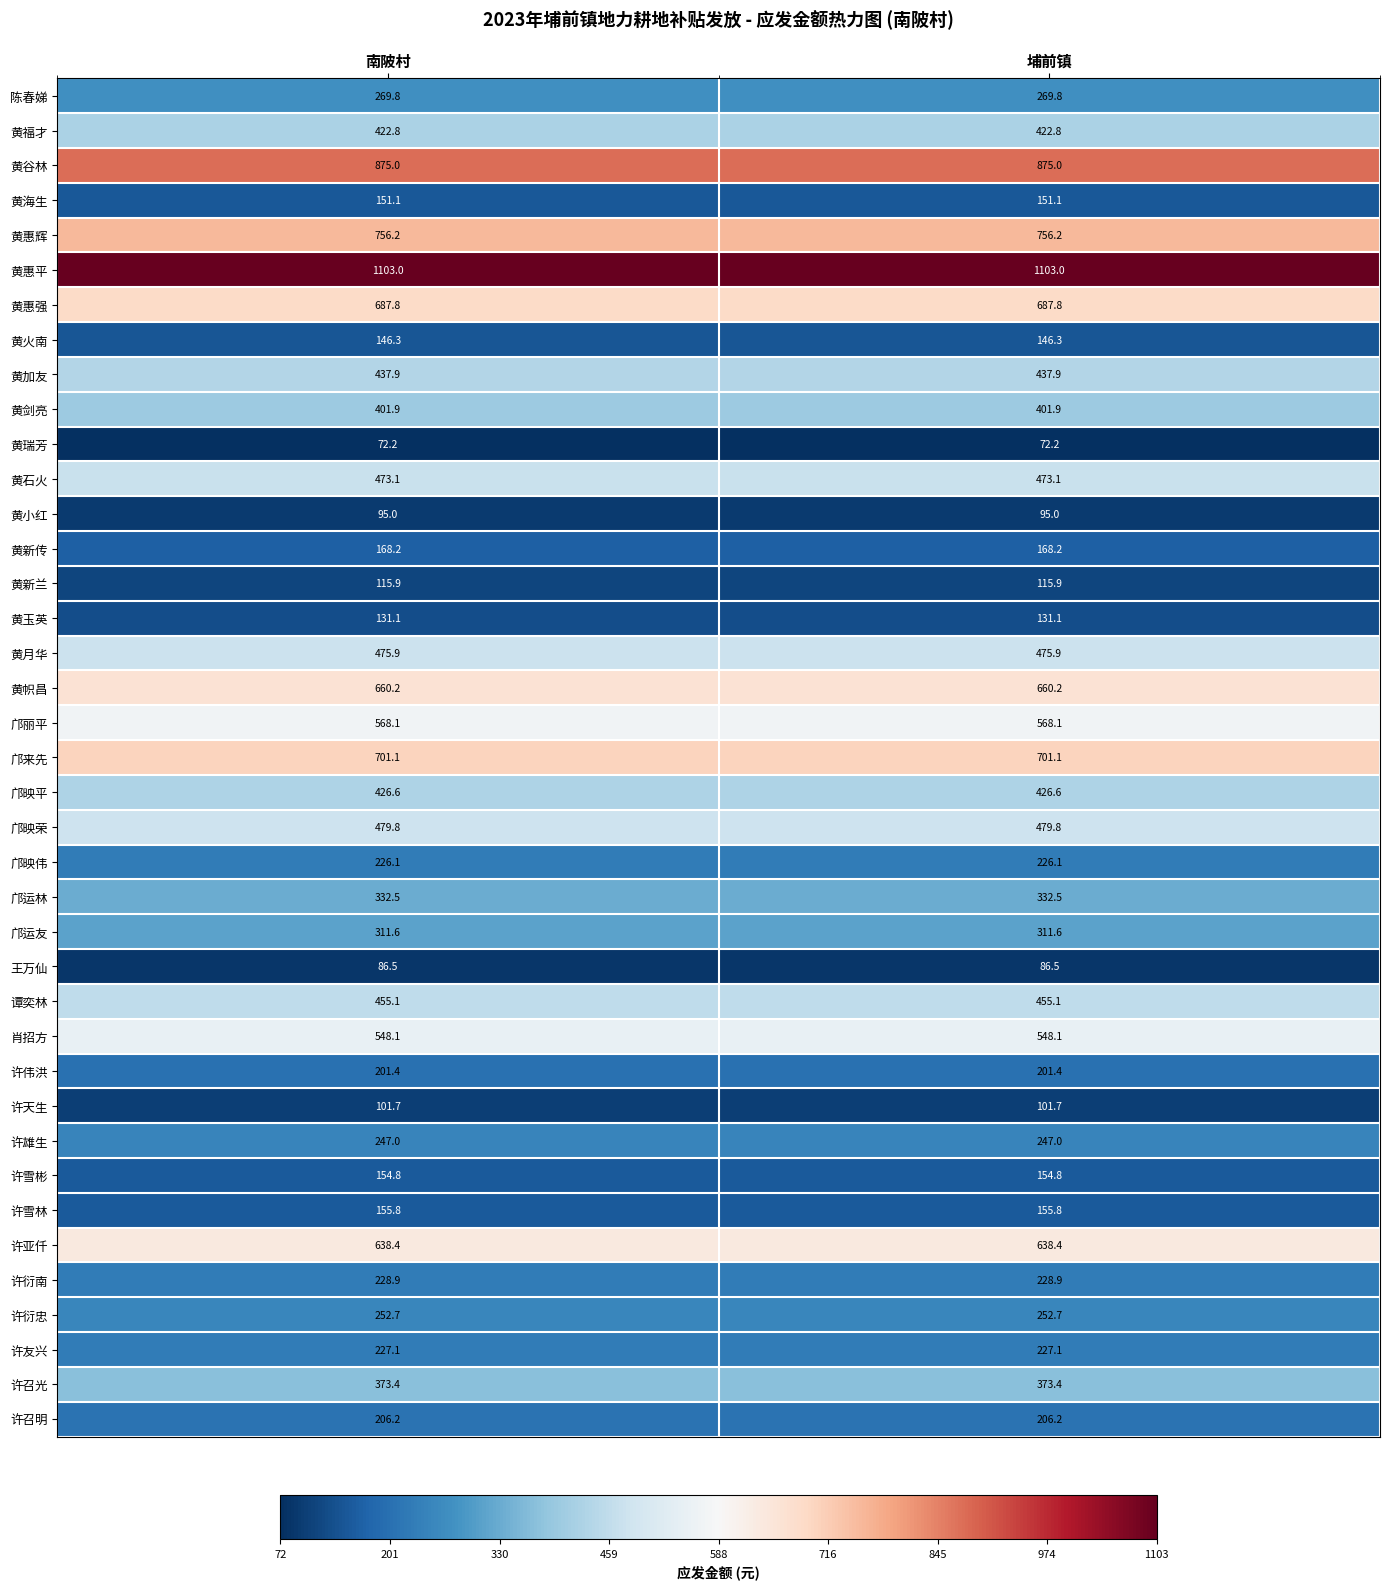

What is the approximate value of 黄海生 at 埔前镇?

151.1